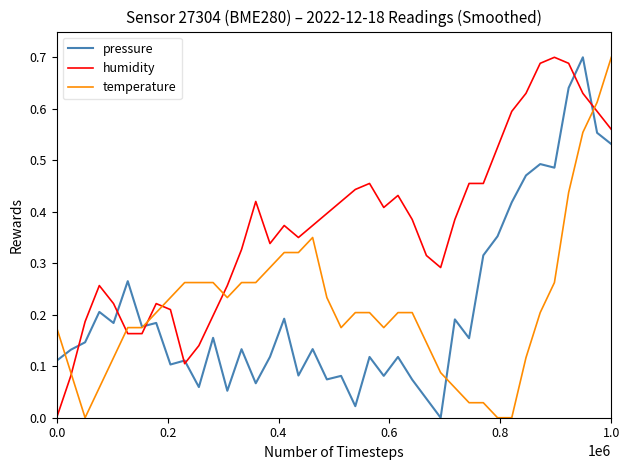

Which series ends up on top after the final intersection of humidity and temperature?

temperature